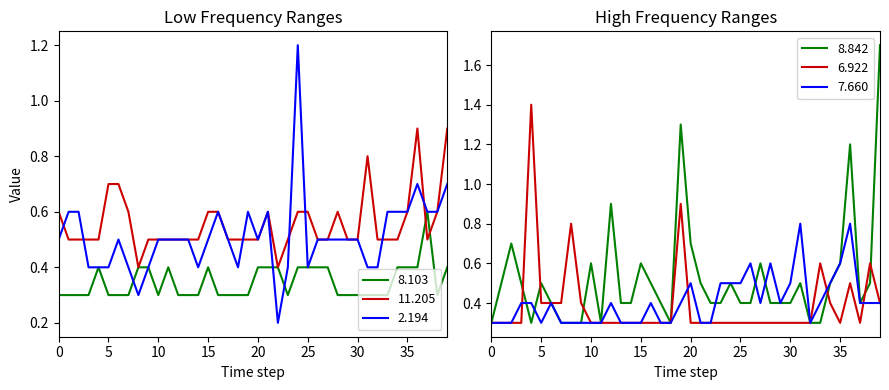

True or false: 7.660 and 8.103 cross at least once.

True